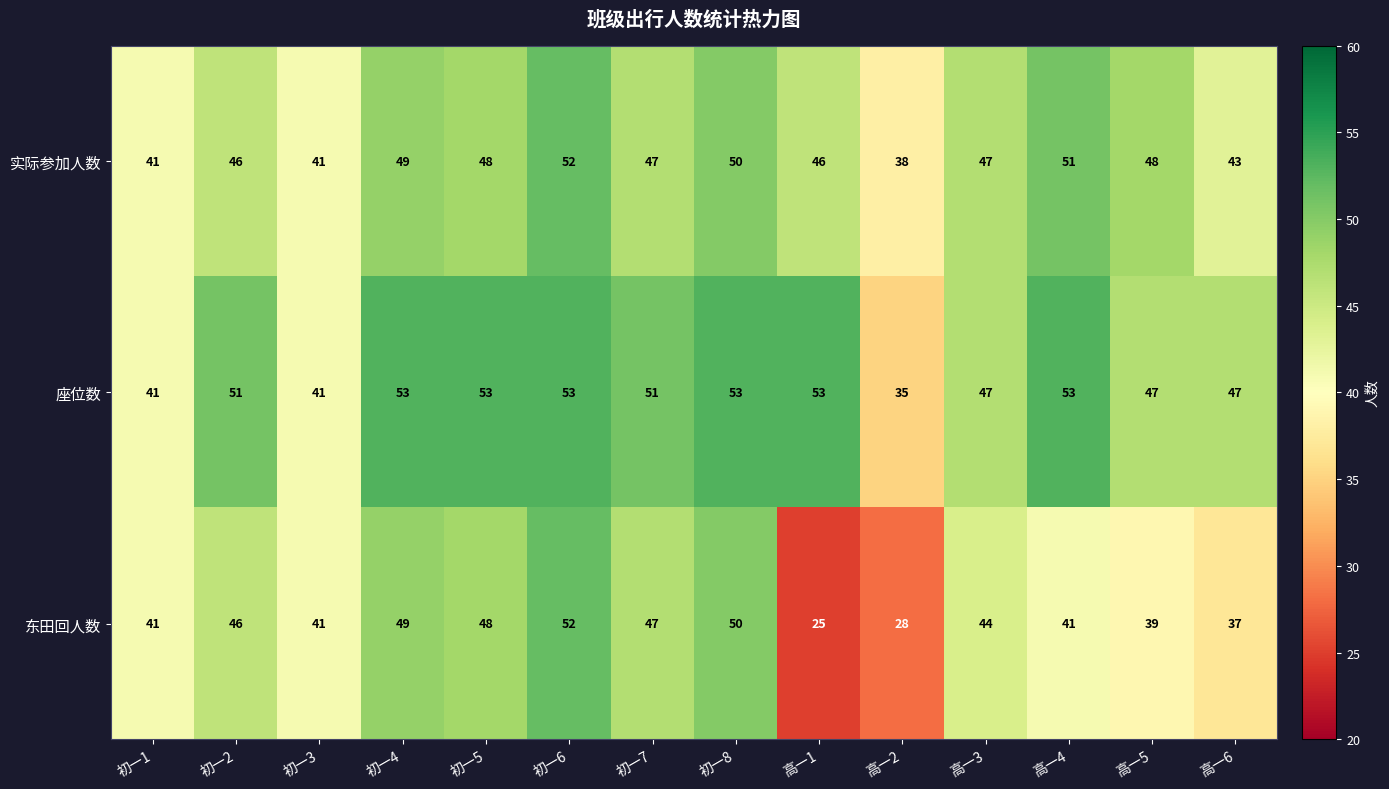

List the series in order of their overall mean, highest first.

座位数, 实际参加人数, 东田回人数